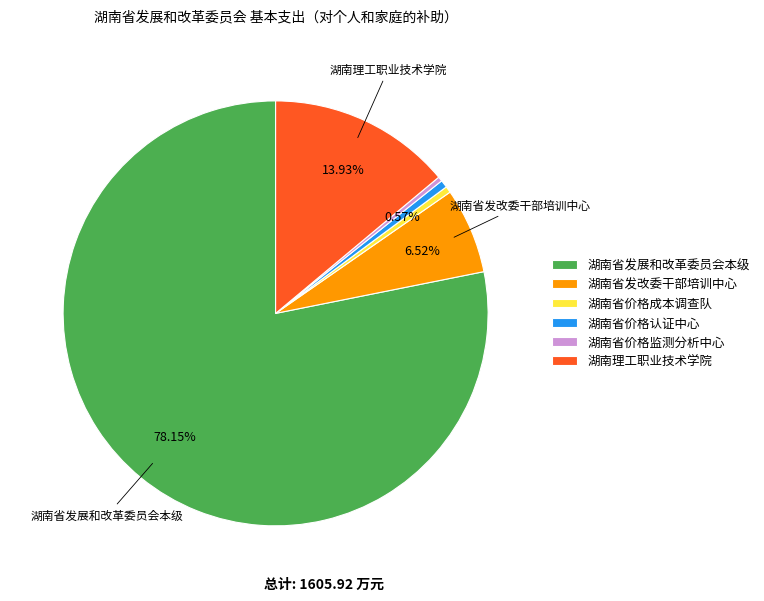

To the nearest percent, what is the average slice percentage?

17%